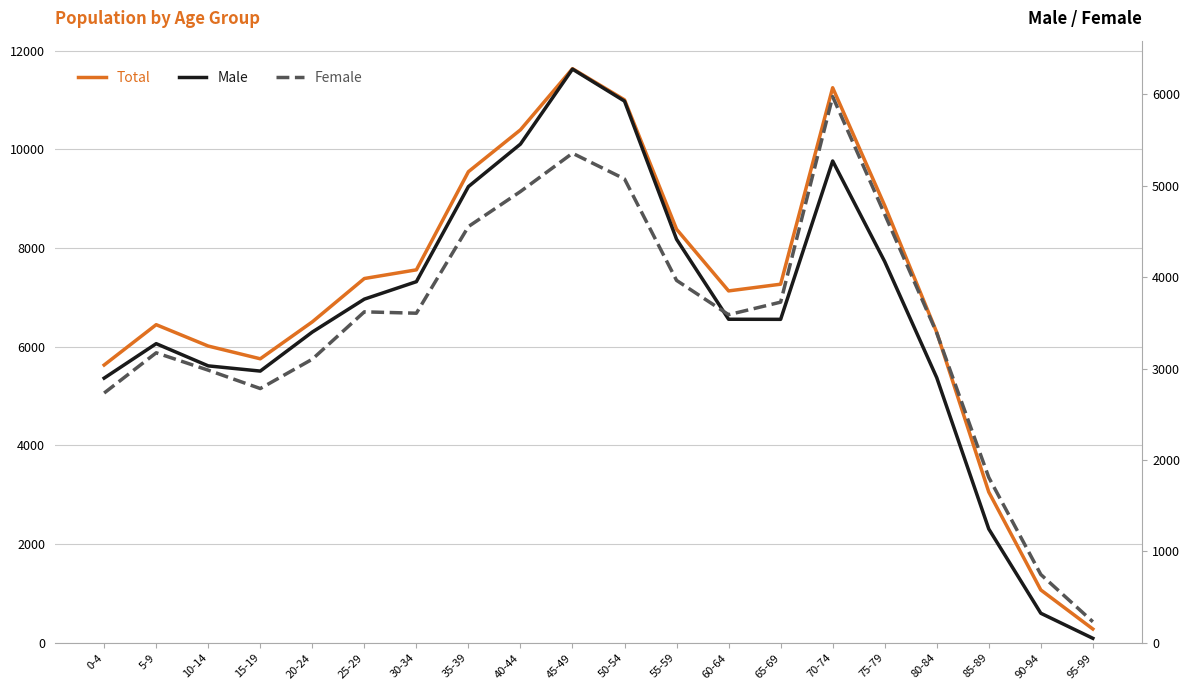

At which label does Female reach its minimum?

95-99